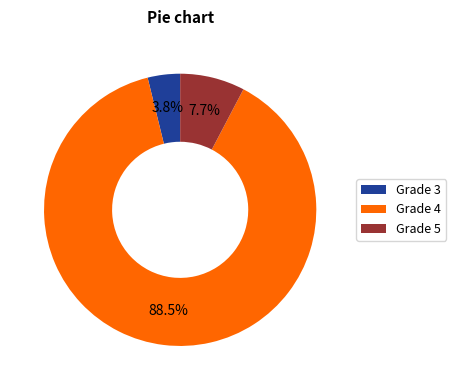

Rank the categories by value from highest to lowest.

Grade 4, Grade 5, Grade 3